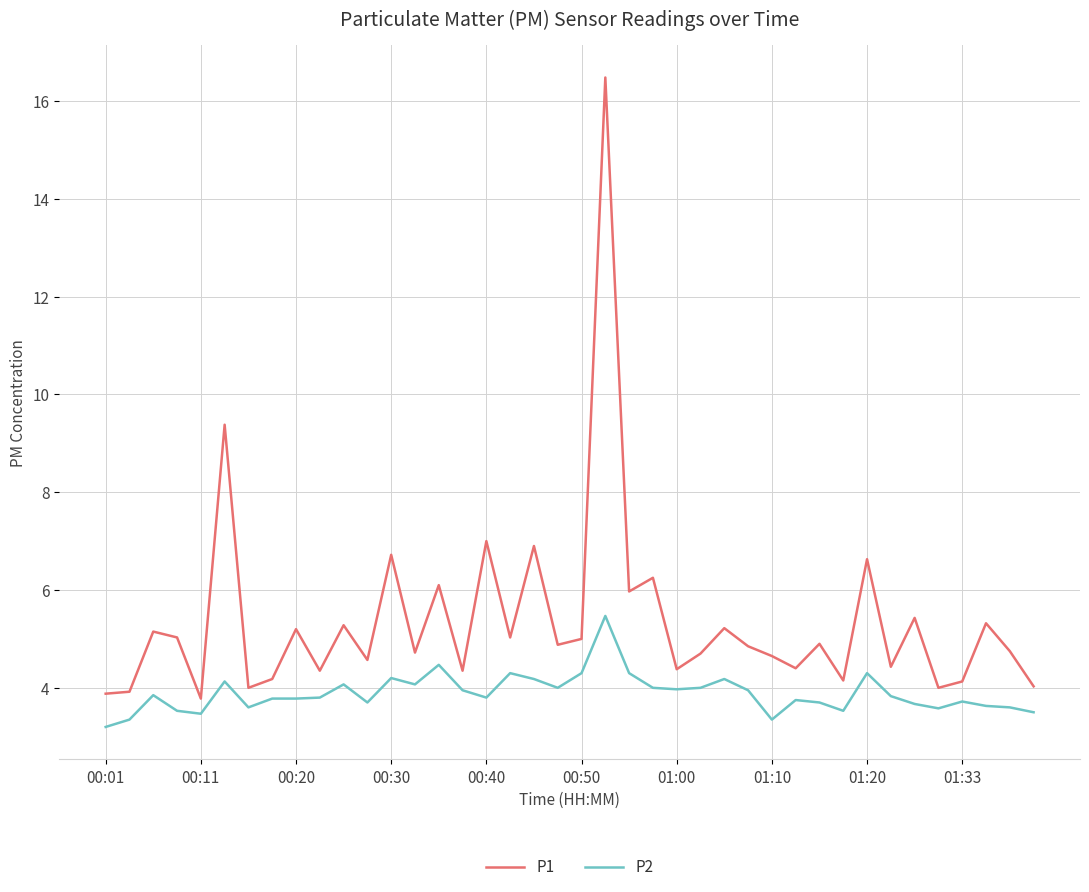

Count the number of categories in the chart.

40